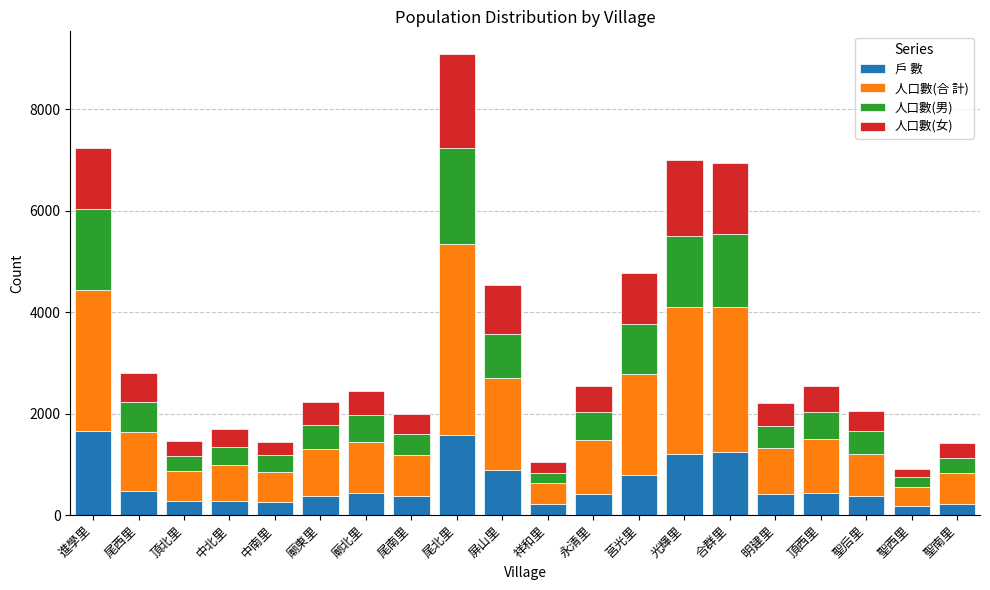

What is the highest value of the 戶 數 series?

1653